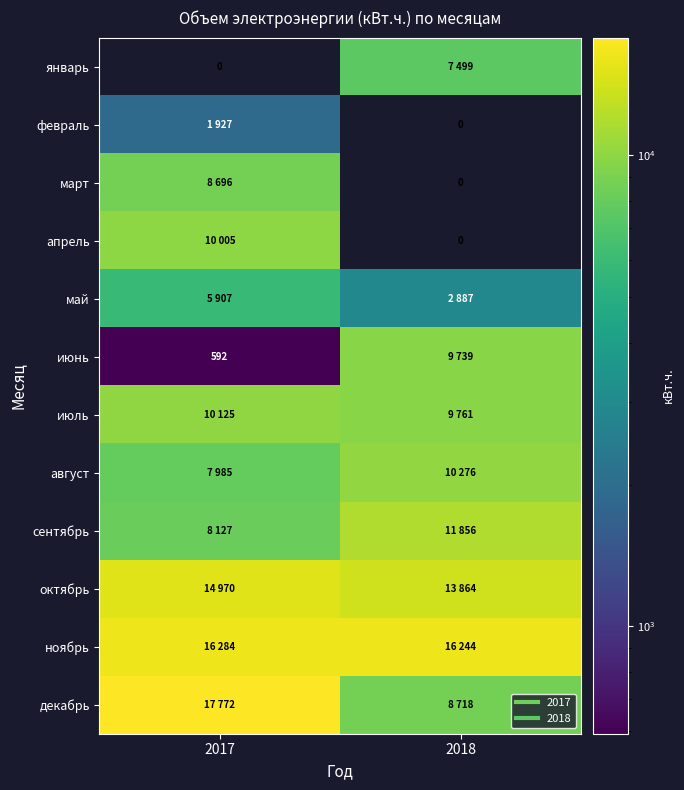

What is the minimum value for май?

2887